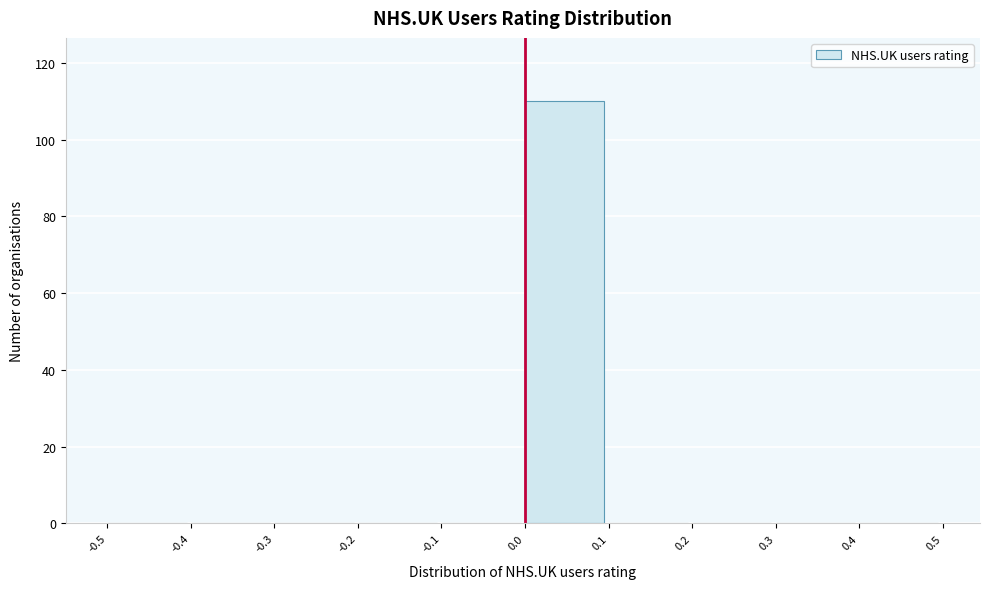

How tall is the bar that spans 0.0 to 0.1 on the x-axis? The values are not printed on the chart, so give them approximately, as read against the axis.

110